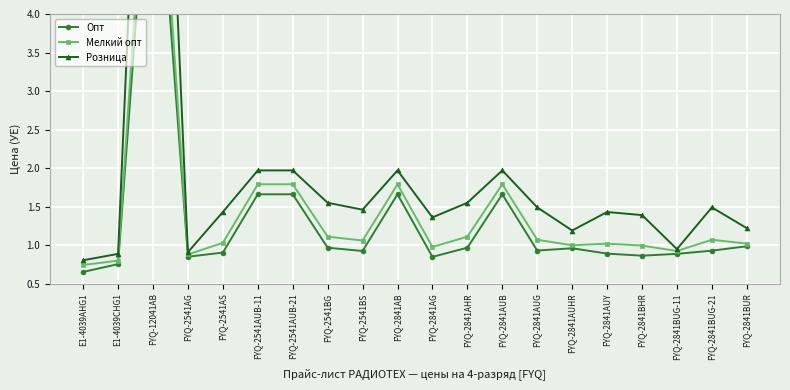

What is the difference between the highest and lowest values at E1-4039CHG1?

0.1